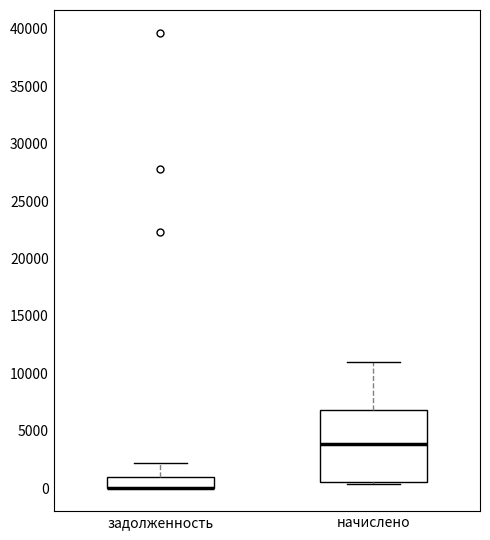

Reading left to right, transcribe this box plot: for each box, give where its median line is, the range the box spans, and where its two whiskers end, as read against the y-axis. The values are not printed on the chart, so give them approximately, as read against the axis.

задолженность: median 0 (drawn on the box's lower edge), box 0 to 1000, whiskers 0 to 2000
начислено: median 4000, box 500 to 7000, whiskers 500 (just below the box's lower edge) to 11000